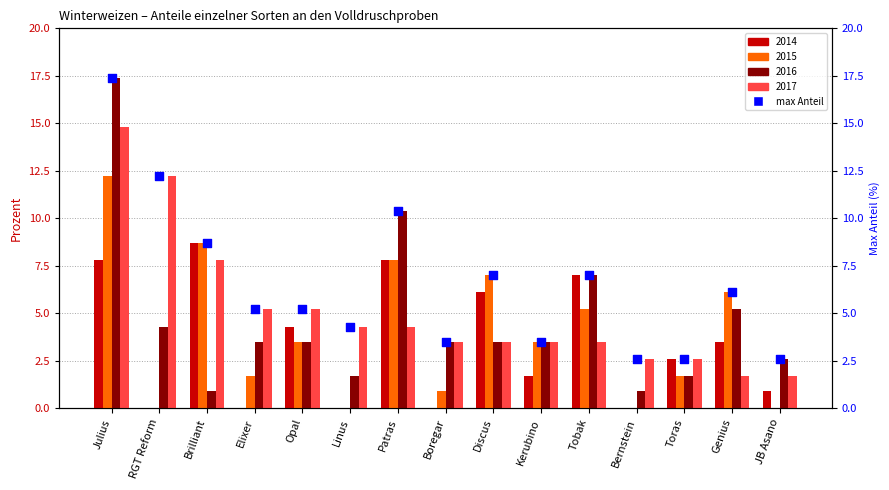

What is the ratio of the value at JB Asano to the value at Opal?

0.5